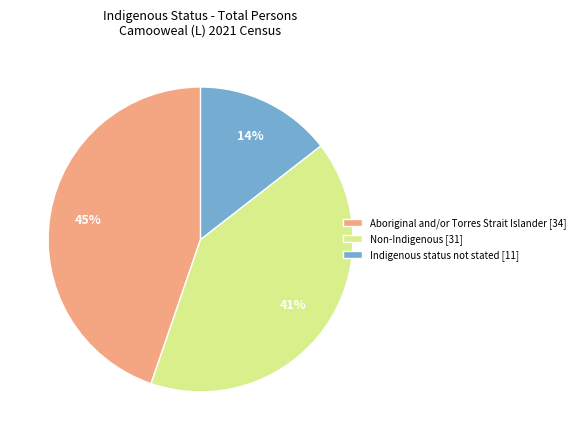

How many slices are in this pie chart?

3